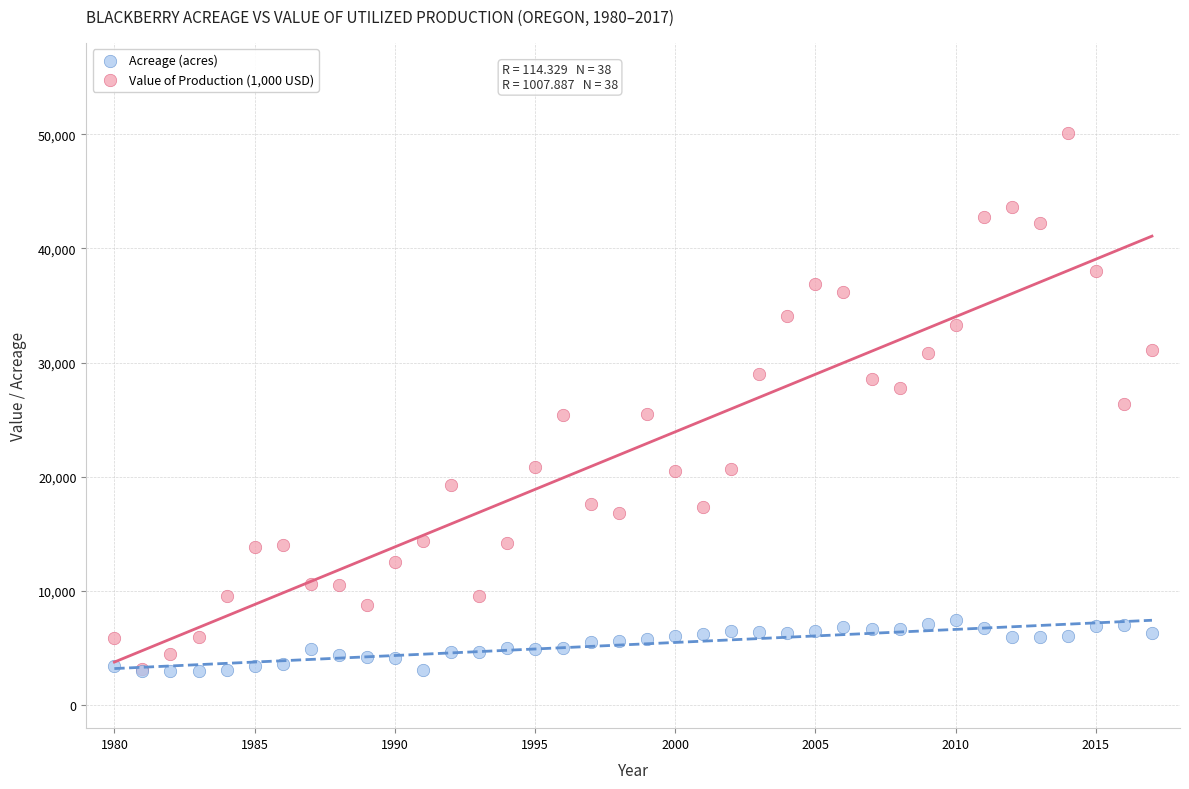

Which series contains the highest Y value?

Value of Production (1,000 USD)